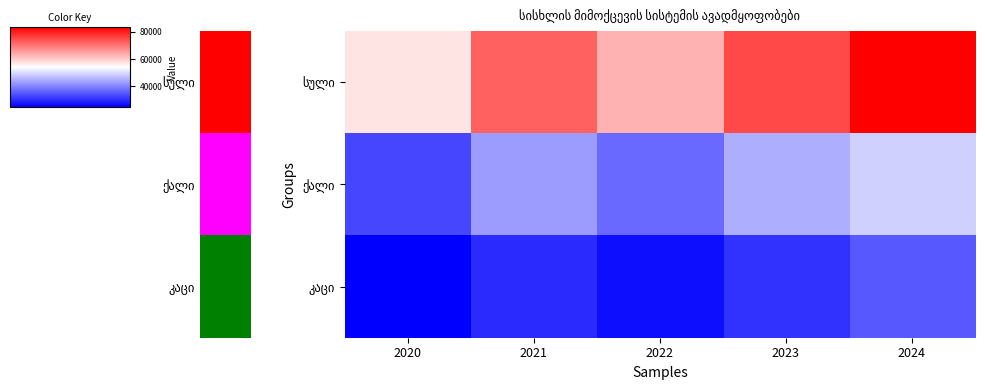

List the series in order of their peak value, highest first.

სული, ქალი, კაცი